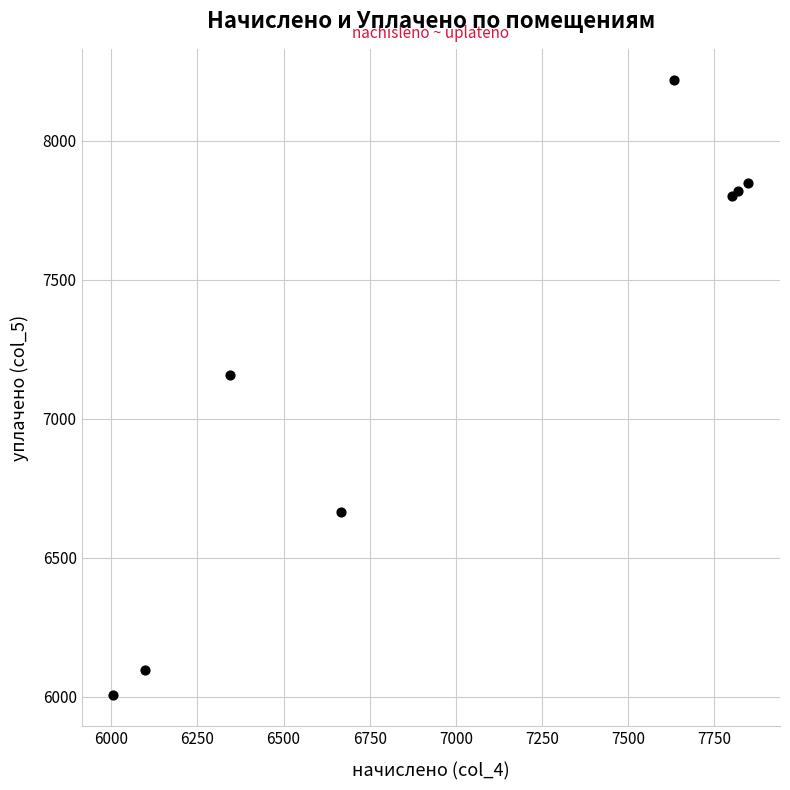

What Y value in the scatter plot is closest to 7113?

7157.5